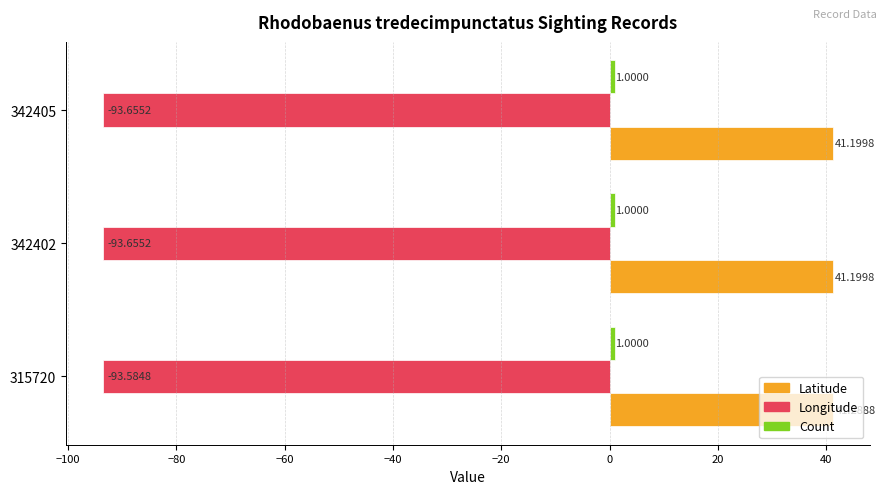

At which category is the sum across all series the highest?

315720